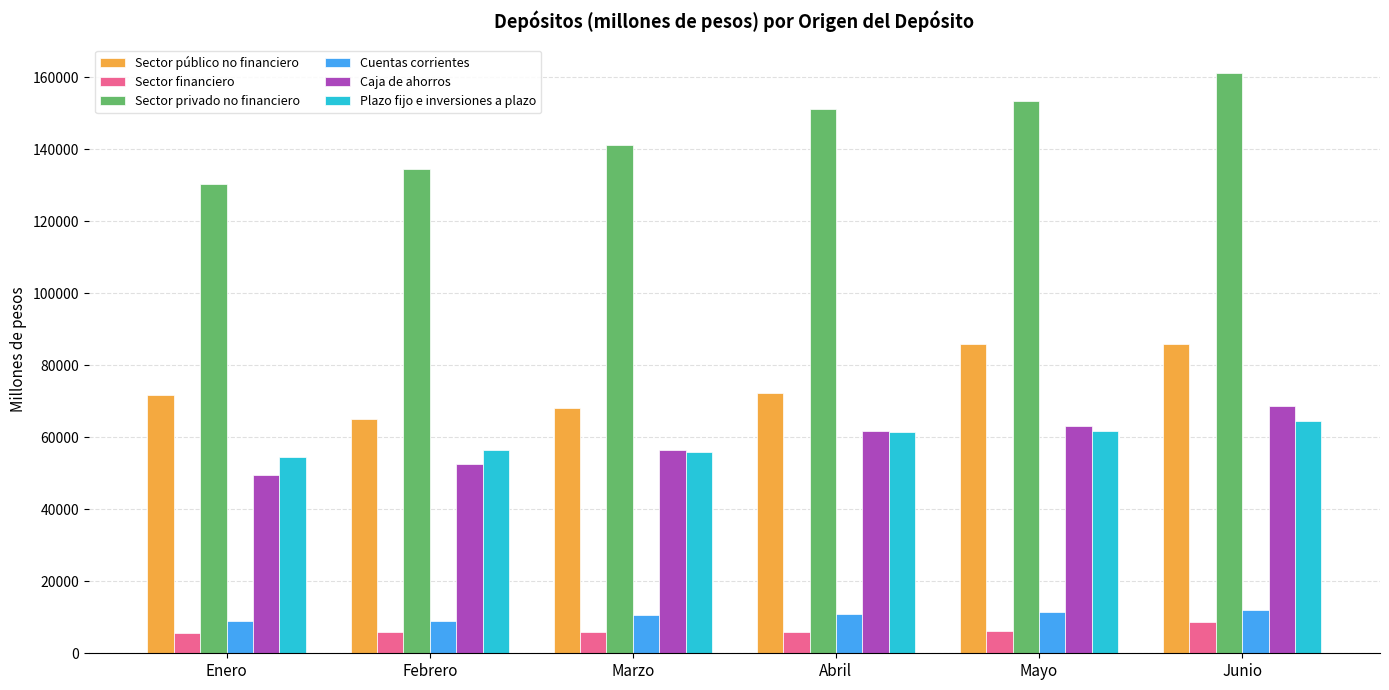

At which label does Sector público no financiero reach its minimum?

Febrero